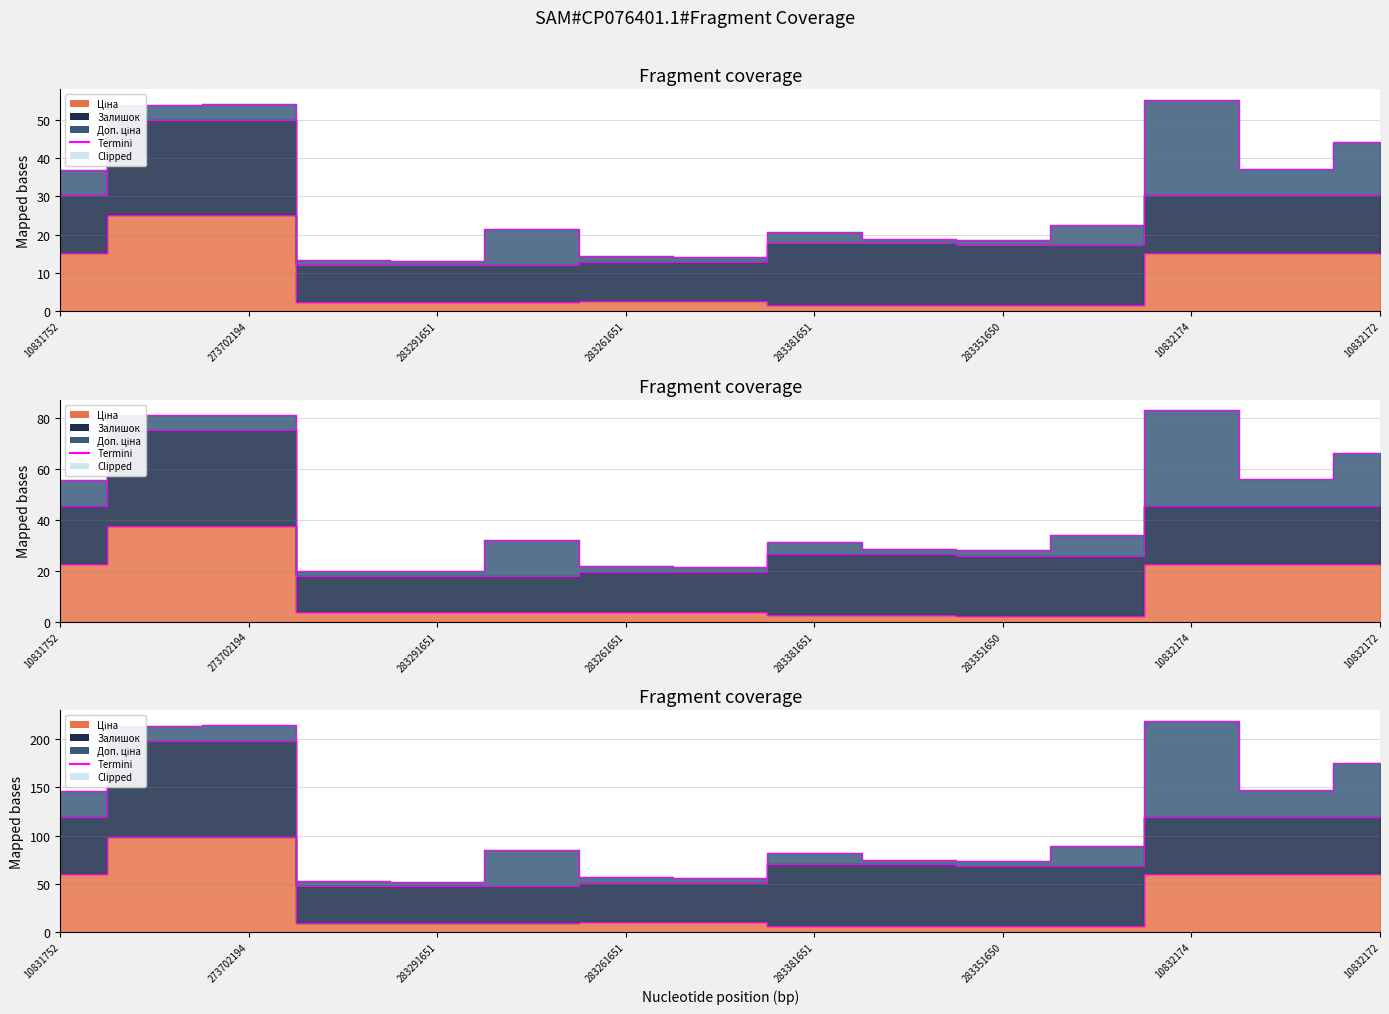

True or false: the data has more than 1 interior local peaks.

False